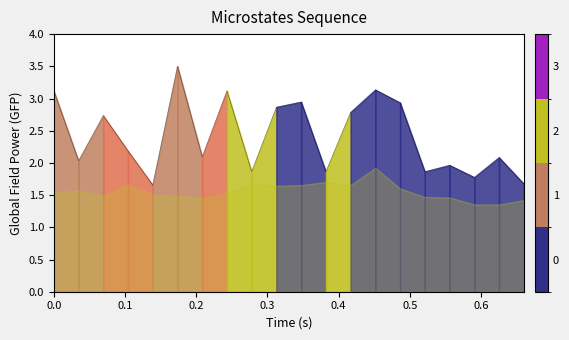

What is the sum of all values?

48.2